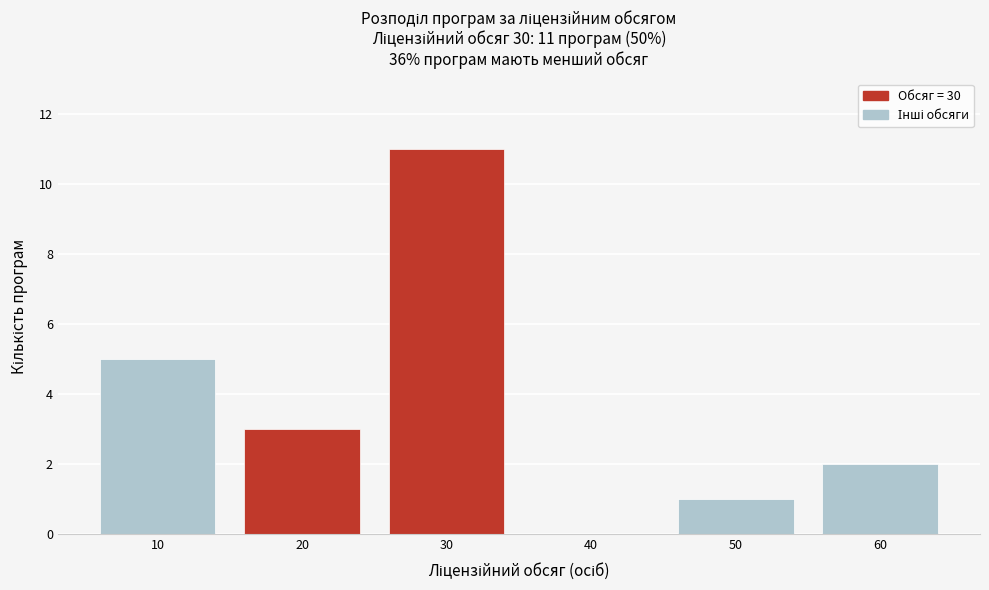

Reading right to left, list all the values displayed in this chart.

60=2	50=1	40=0	30=11	20=3	10=5